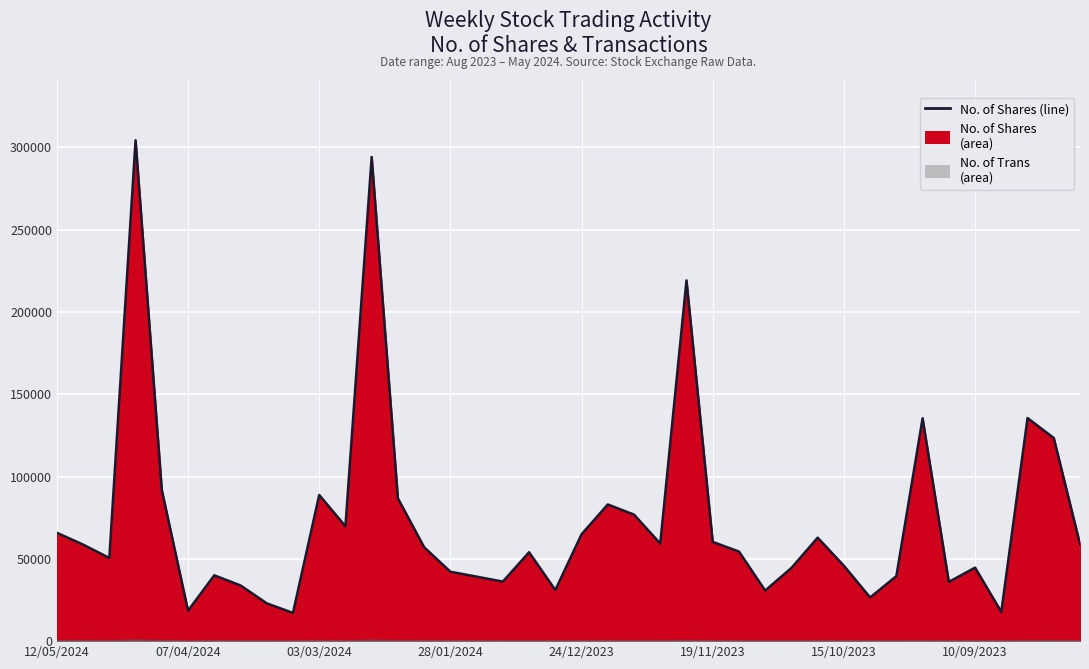

Reading left to right, extract all data points from this chart.

No. of Shares: 65848	58681	50539	304377	91863	18491	40003	33848	22995	17149	88809	69826	294235	86759	57071	42180	39196	36190	54022	31047	64940	83058	76894	59322	219221	60318	54437	30732	44480	62867	45812	26541	39507	135419	35993	44673	17758	135573	123451	58958
No. of Trans: 158	185	112	342	185	28	93	76	75	56	137	74	301	157	129	117	83	95	65	83	99	144	103	133	220	99	86	56	81	117	114	86	87	99	76	88	46	143	175	102